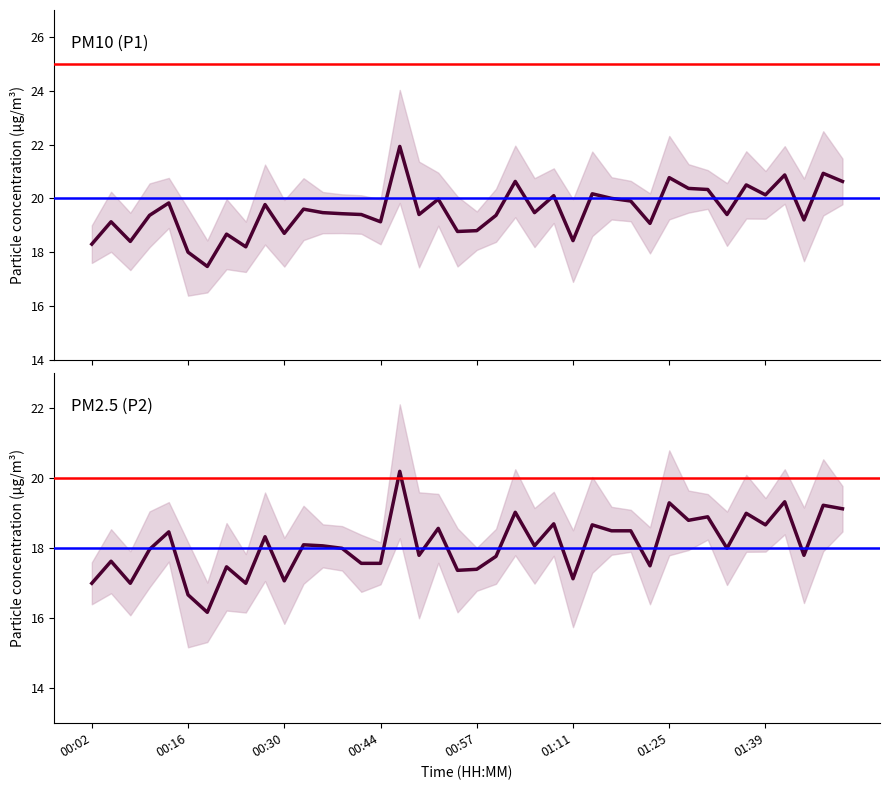

Does the chart have visible grid lines?

No